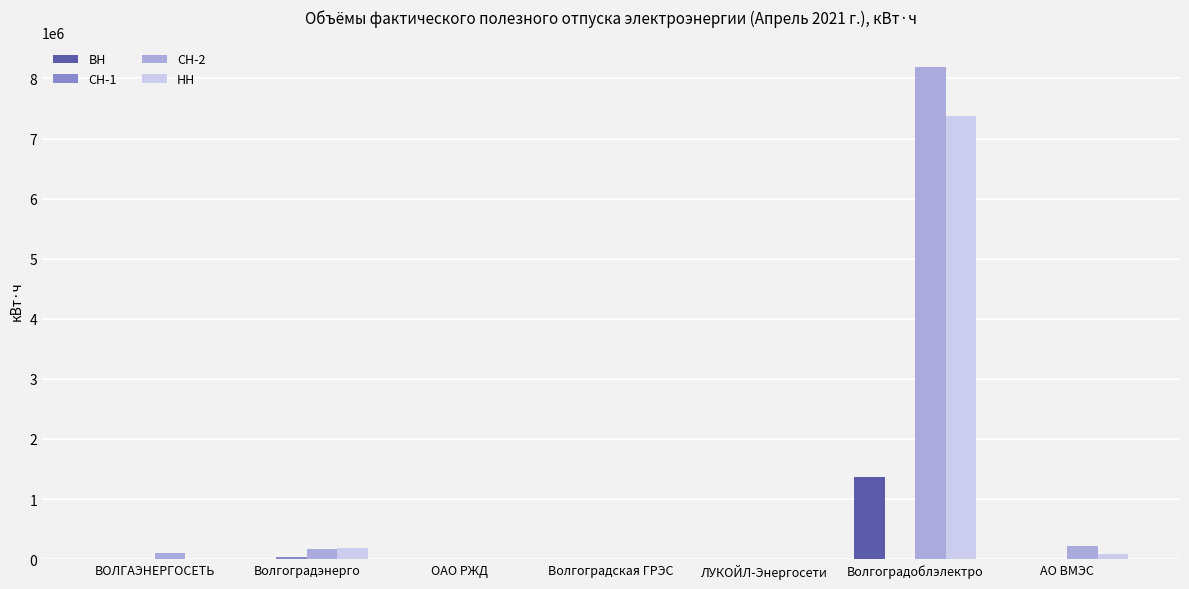

Which series has the widest spread of values?

СН-2